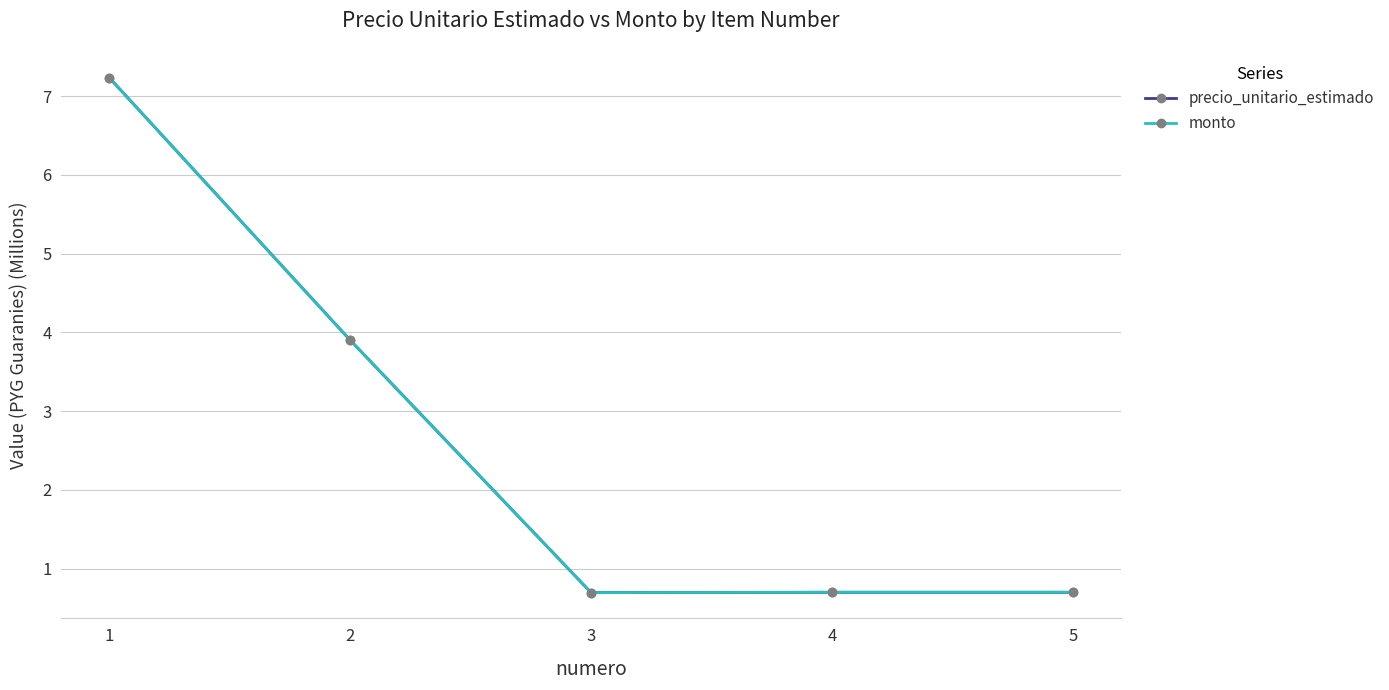

What is the difference between the maximum and minimum values in the monto series?

6.5